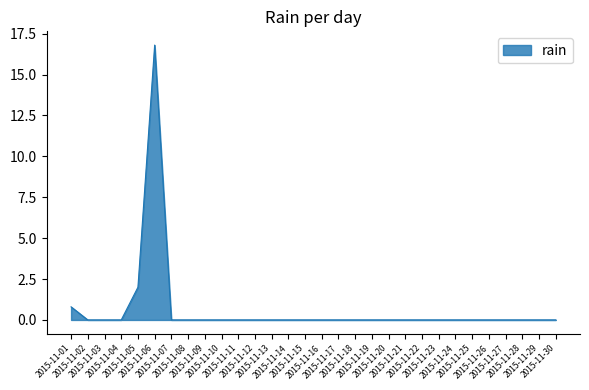

Reading right to left, list all the values displayed in this chart.

2015-11-30=0.0	2015-11-29=0.0	2015-11-28=0.0	2015-11-27=0.0	2015-11-26=0.0	2015-11-25=0.0	2015-11-24=0.0	2015-11-23=0.0	2015-11-22=0.0	2015-11-21=0.0	2015-11-20=0.0	2015-11-19=0.0	2015-11-18=0.0	2015-11-17=0.0	2015-11-16=0.0	2015-11-15=0.0	2015-11-14=0.0	2015-11-13=0.0	2015-11-12=0.0	2015-11-11=0.0	2015-11-10=0.0	2015-11-09=0.0	2015-11-08=0.0	2015-11-07=0.0	2015-11-06=16.8	2015-11-05=2.0	2015-11-04=0.0	2015-11-03=0.0	2015-11-02=0.0	2015-11-01=0.8